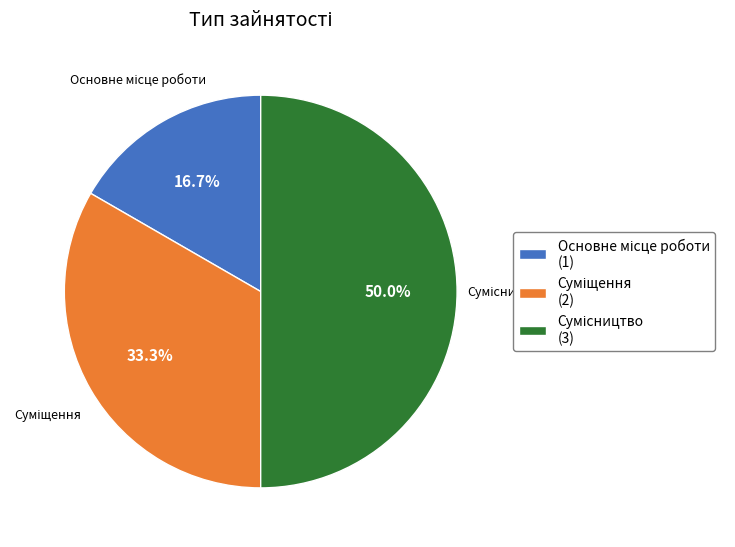

Rank the categories by value from highest to lowest.

Сумісництво, Суміщення, Основне місце роботи